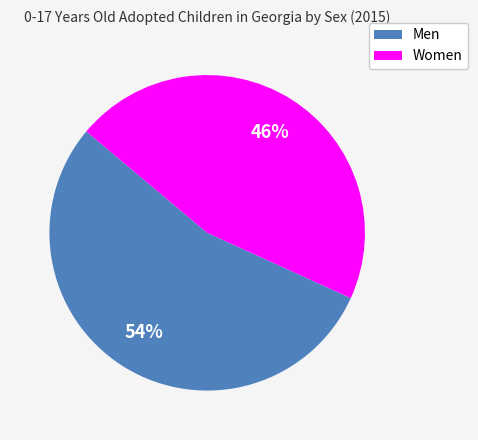

To the nearest percent, what is the average slice percentage?

50%